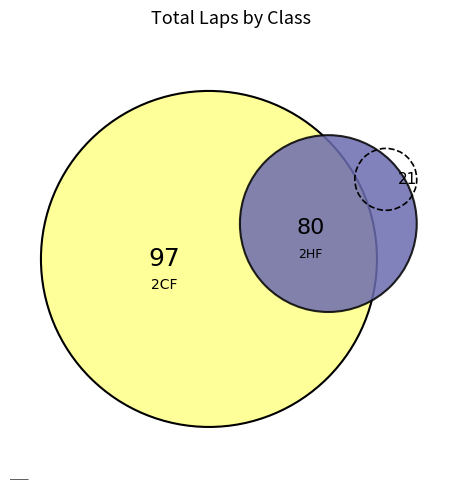

To the nearest percent, what percentage of the pie is 2HF?

42%